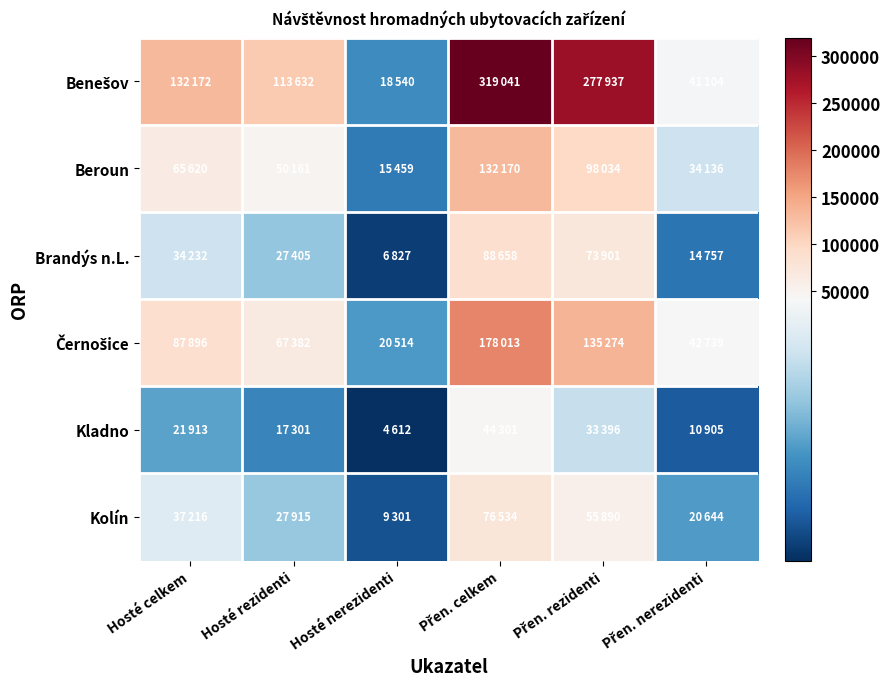

What is the spread (max minus min) of values at Hosté celkem?

110259